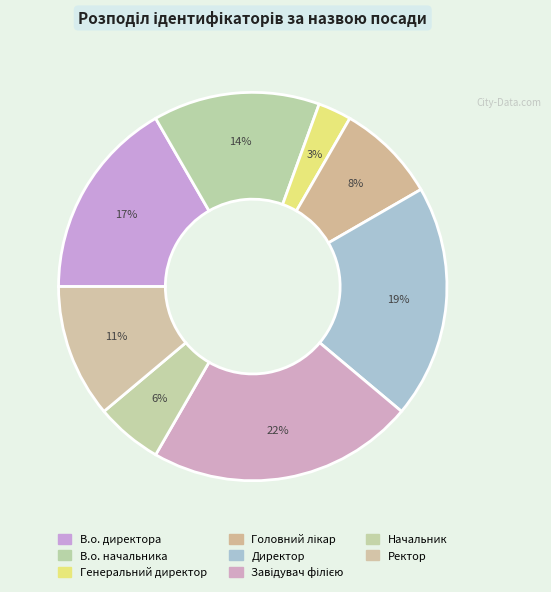

To the nearest percent, what is the difference between the largest and smallest slice percentages?

19%